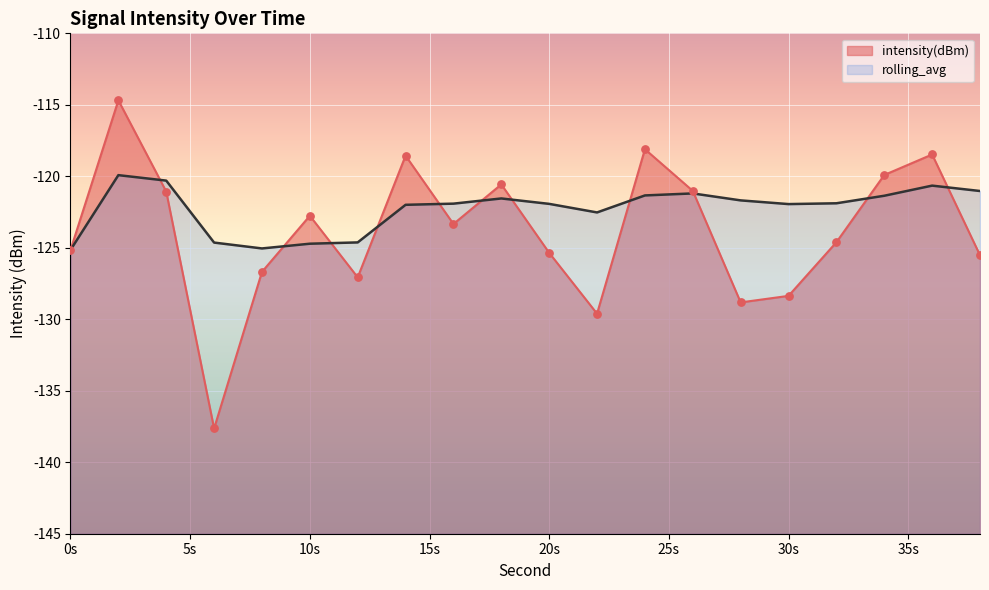

Which series has the largest Y range (max minus min)?

intensity(dBm)